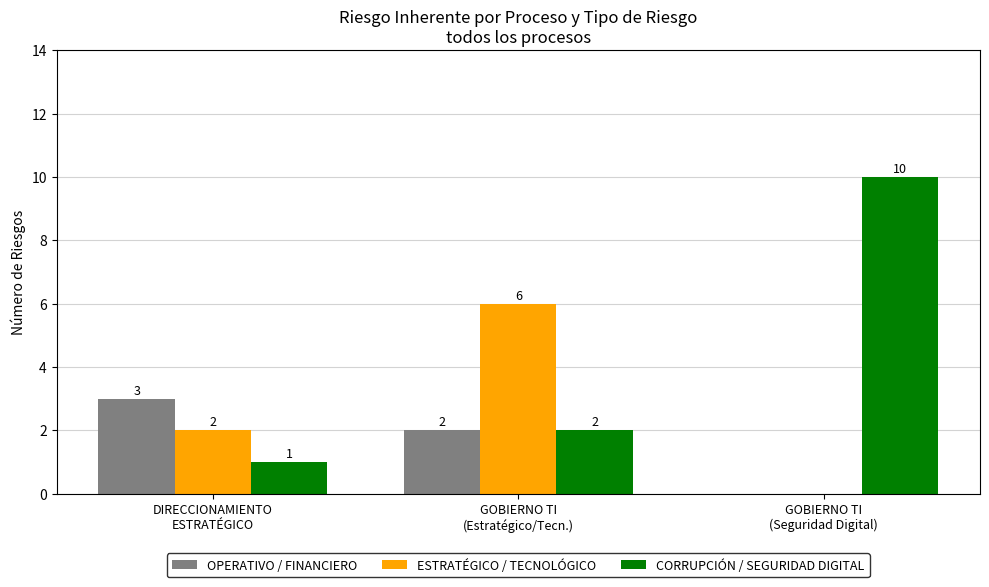

What is the maximum value for ESTRATÉGICO / TECNOLÓGICO?

6